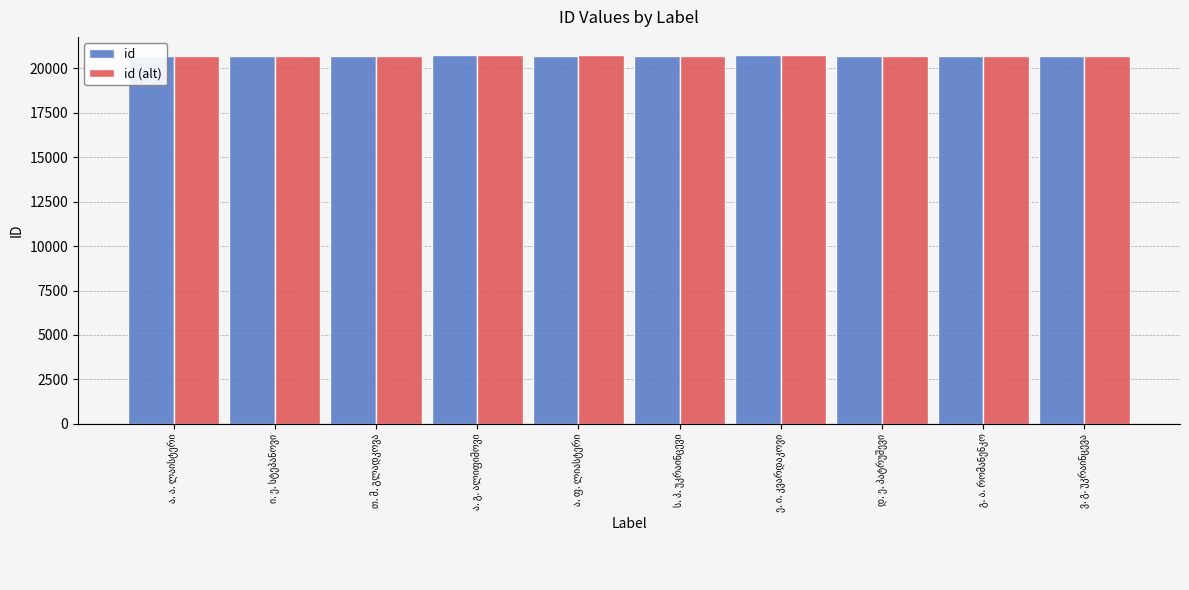

Reading left to right, extract all data points from this chart.

id: ა. ა. ლაისტერი=20691	ი. ე. სტეპანოვი=20690	თ. მ. გლადკოვა=20694	ა. გ. ალიფიმოვი=20714	ა. ფ. ლიასტერი=20704	ს. პ. უკრაინცევი=20700	ე. ი. კვარდაკოვი=20711	დ. ე. პატრუშევი=20696	გ. ა. რომანენკო=20698	ვ. გ. უკრაინცევა=20701
id (alt): ა. ა. ლაისტერი=20693	ი. ე. სტეპანოვი=20692	თ. მ. გლადკოვა=20697	ა. გ. ალიფიმოვი=20716	ა. ფ. ლიასტერი=20706	ს. პ. უკრაინცევი=20703	ე. ი. კვარდაკოვი=20713	დ. ე. პატრუშევი=20699	გ. ა. რომანენკო=20700	ვ. გ. უკრაინცევა=20704